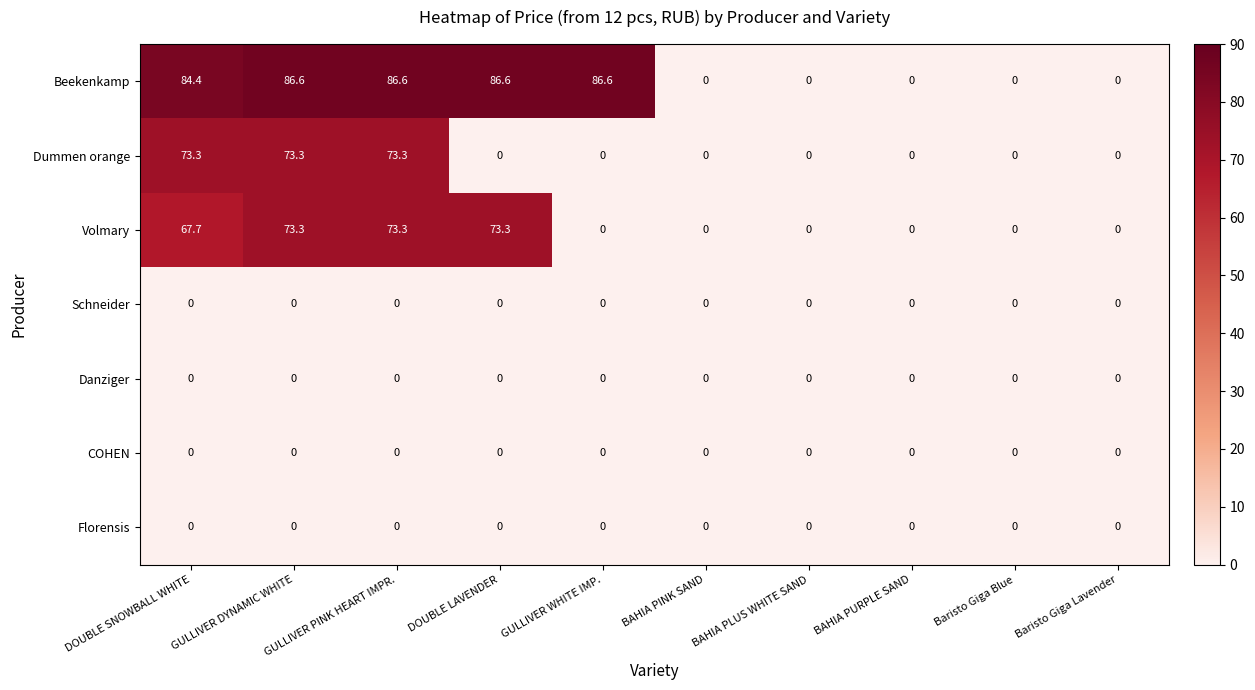

True or false: Florensis has a value of 0.0 at DOUBLE LAVENDER.

True